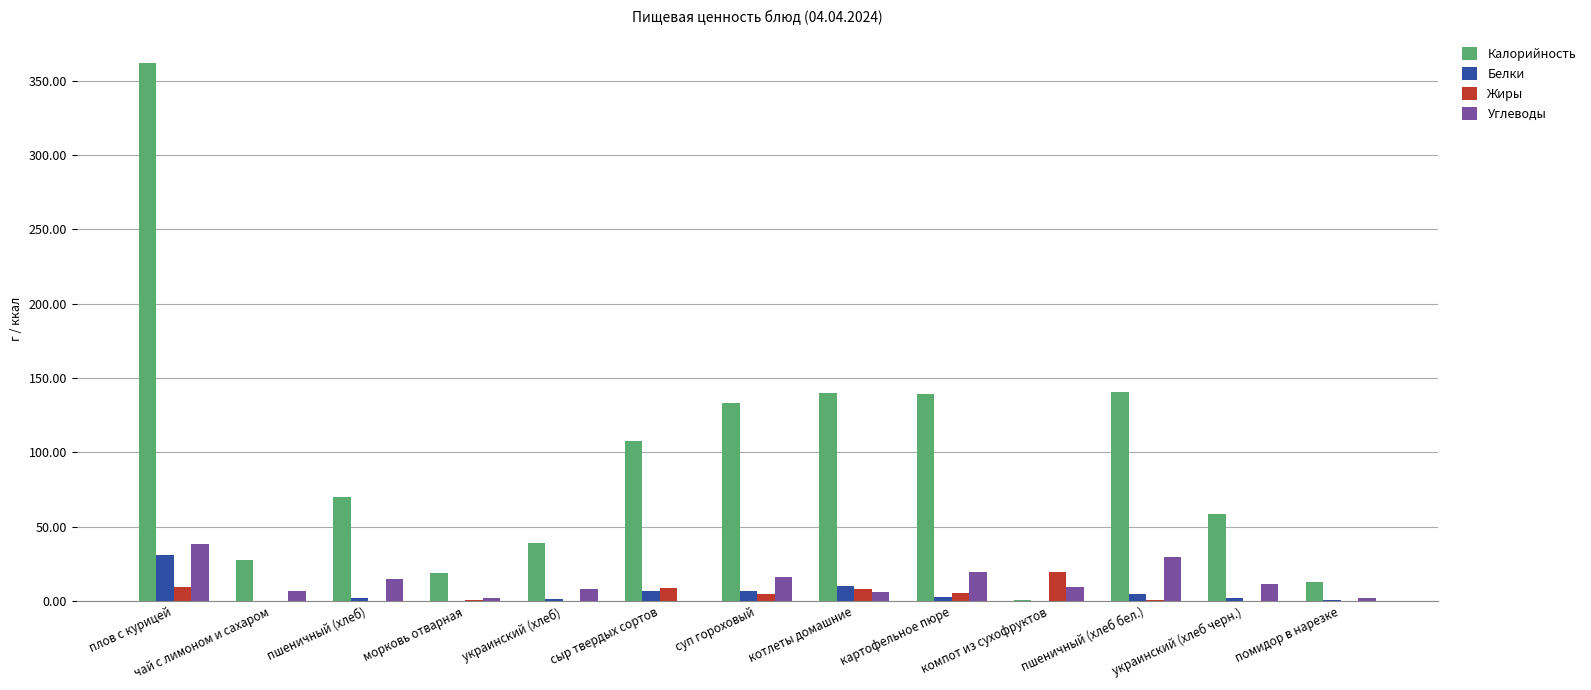

Where does the Углеводы series first go above 9?

плов с курицей